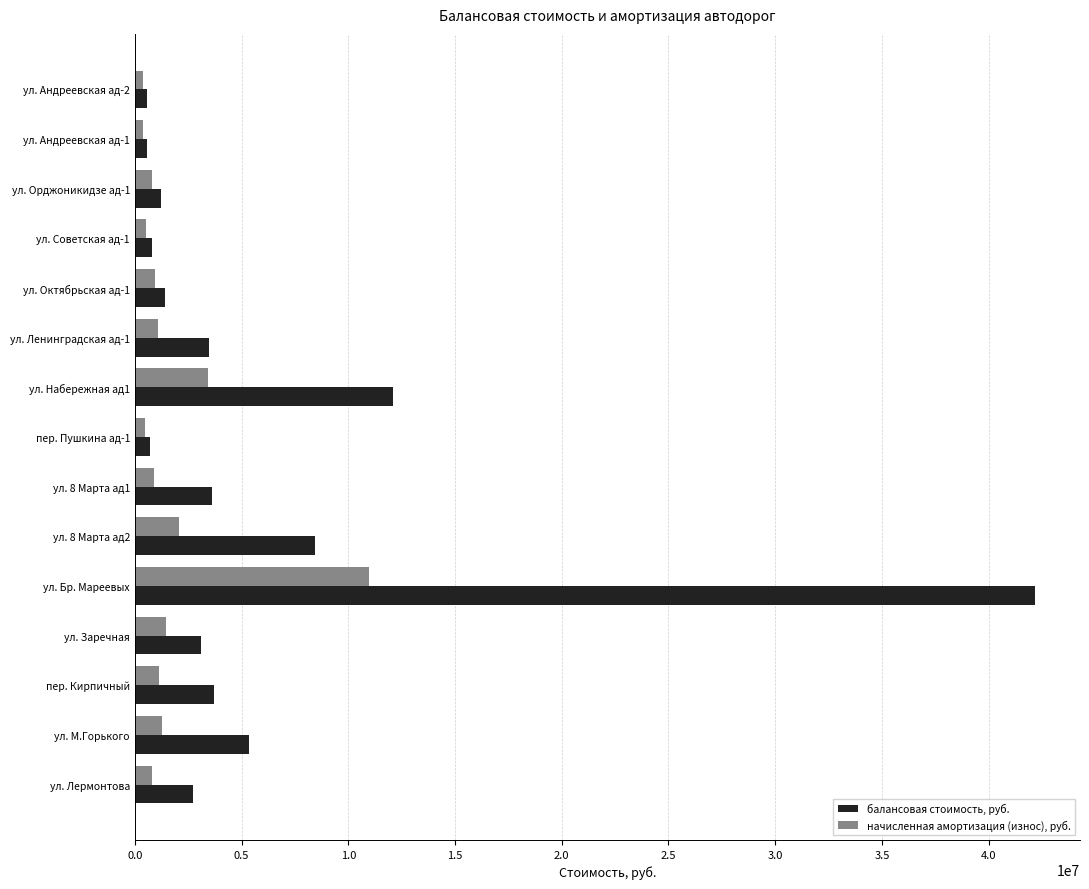

At which category is the sum across all series the highest?

ул. Бр. Мареевых